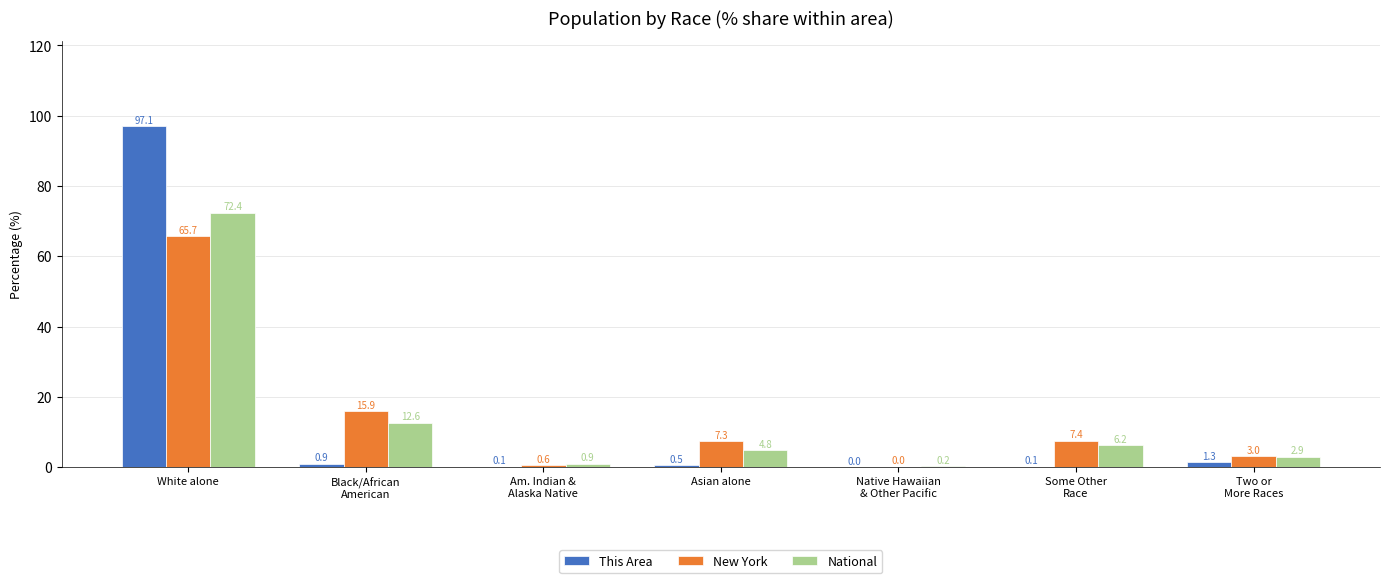

What is the total value across all series at Black/African
American?

29.4